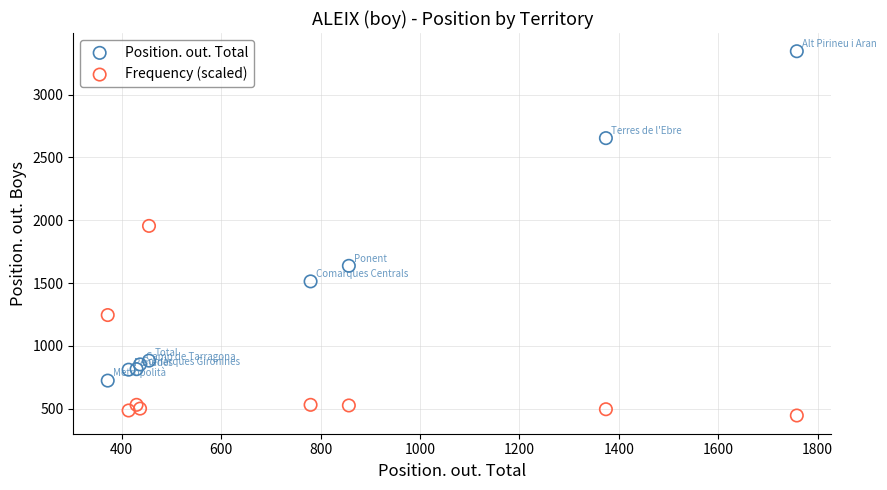

In the Position. out. Total series, what Y value is closest to 2034?

1637